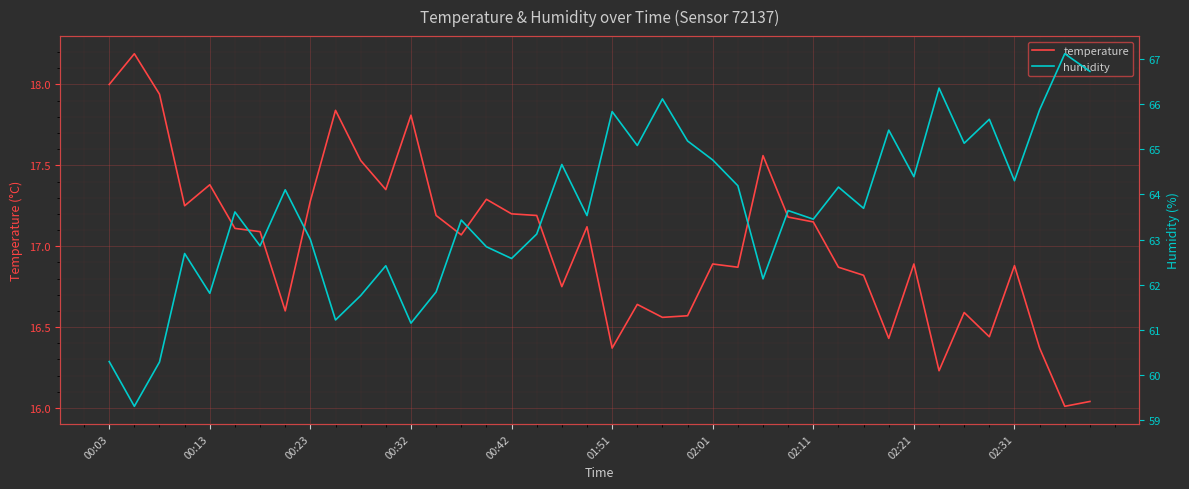

Where does the temperature series first go above 17?

00:03